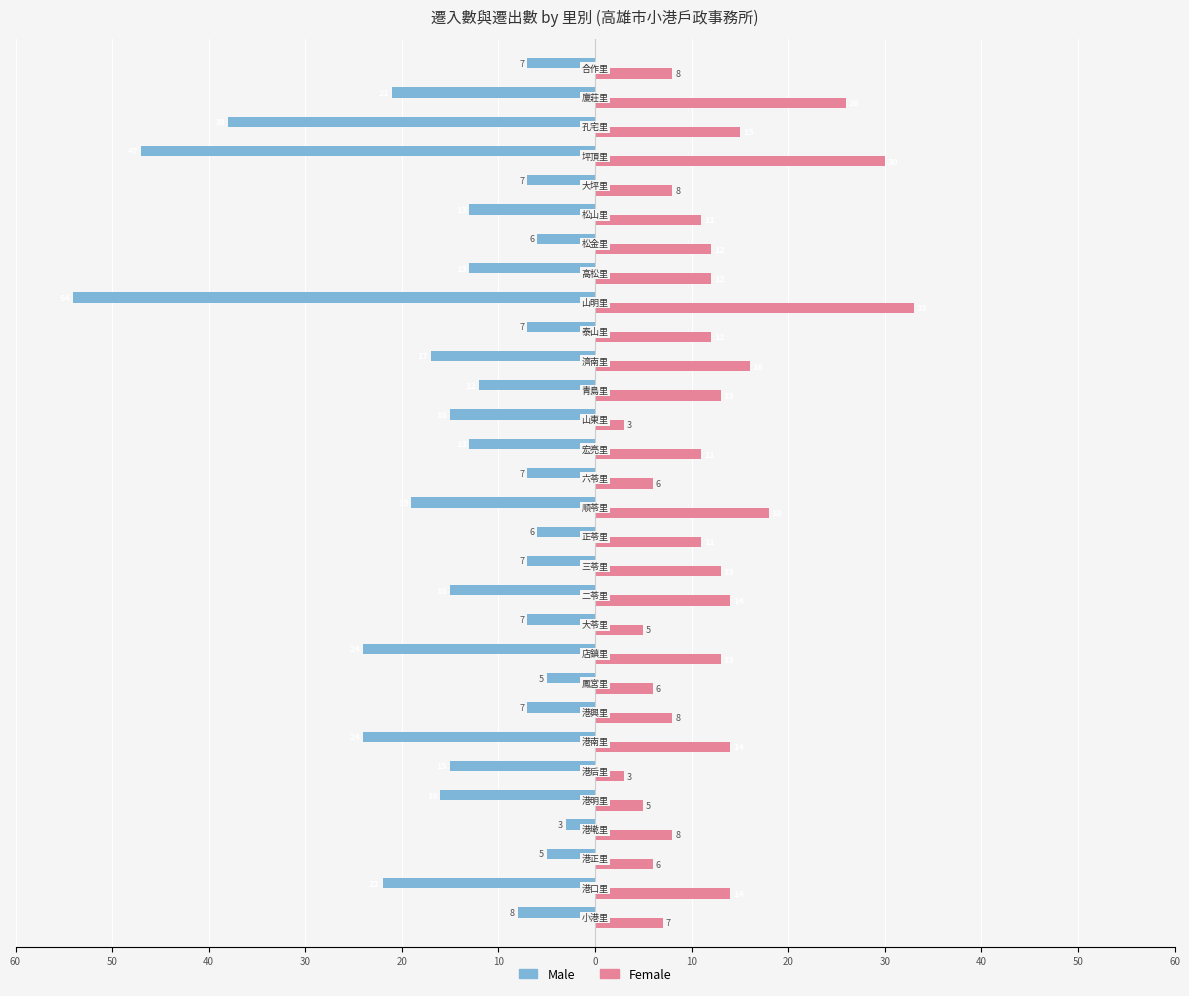

What are all the series names shown in the legend?

Male, Female